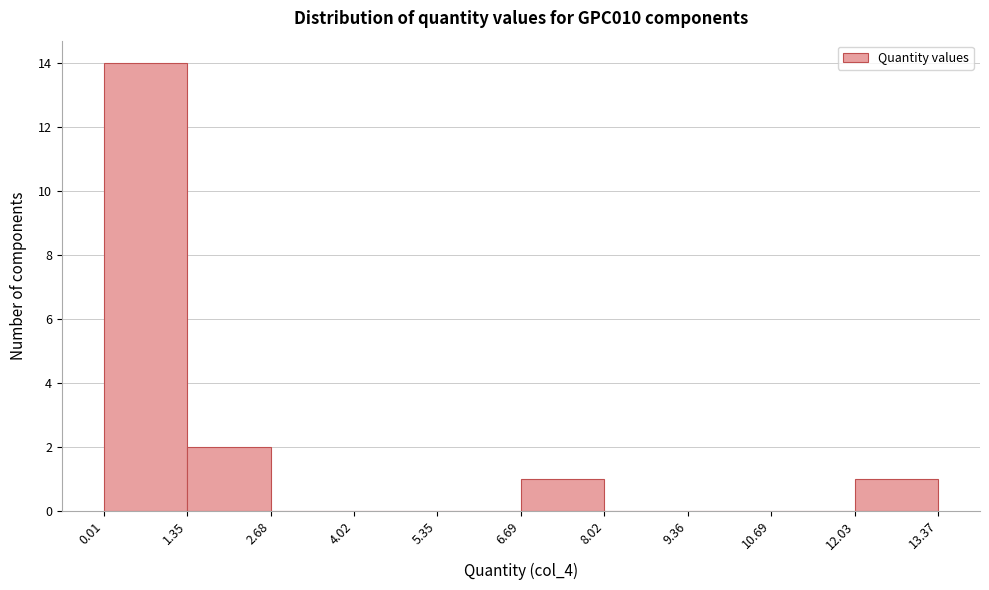

Reading left to right, list every bar in this chart as the range it spans on the x-axis followed by its height. The values are not printed on the chart, so give them approximately, as read against the axis.

0.01 to 1.35: 14
1.35 to 2.68: 2
2.68 to 4.02: 0
4.02 to 5.35: 0
5.35 to 6.69: 0
6.69 to 8.02: 1
8.02 to 9.36: 0
9.36 to 10.69: 0
10.69 to 12.03: 0
12.03 to 13.37: 1